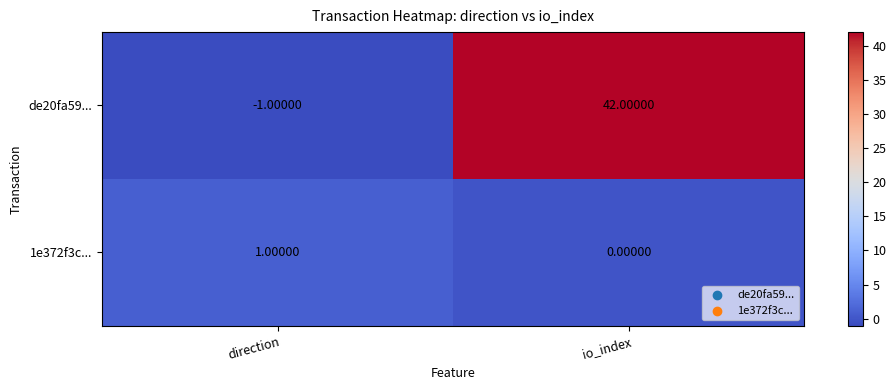

At which label does 1e372f3c... reach its peak?

direction